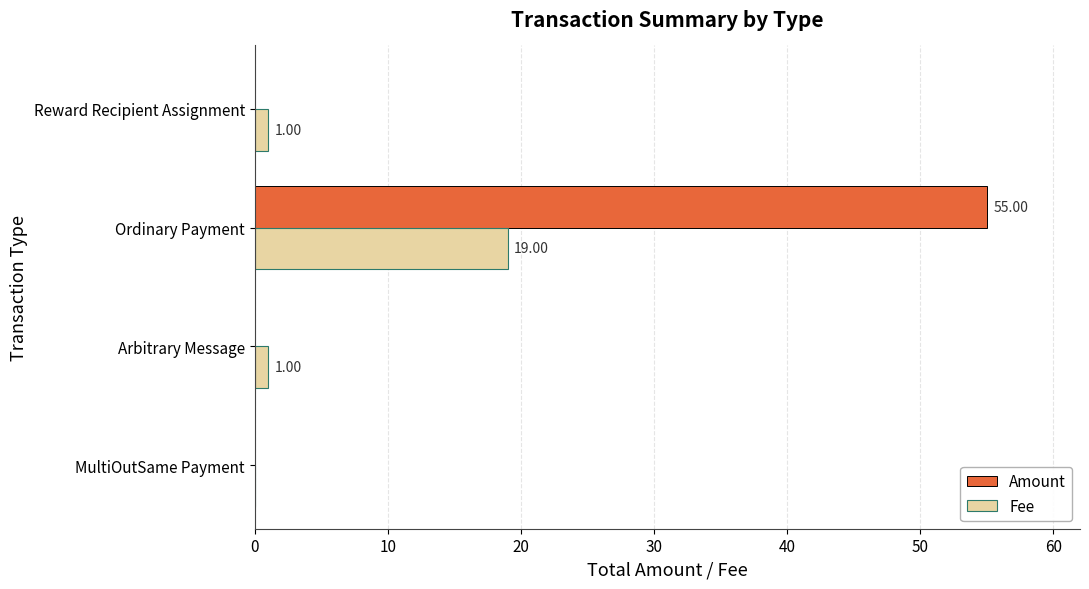

Is the value of Amount at Arbitrary Message greater than the value of Fee at Arbitrary Message?

No